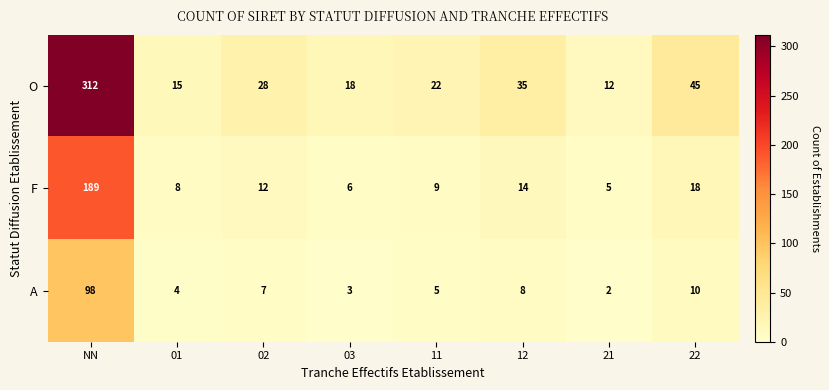

What is the difference between the maximum and second lowest values in the F series?

183